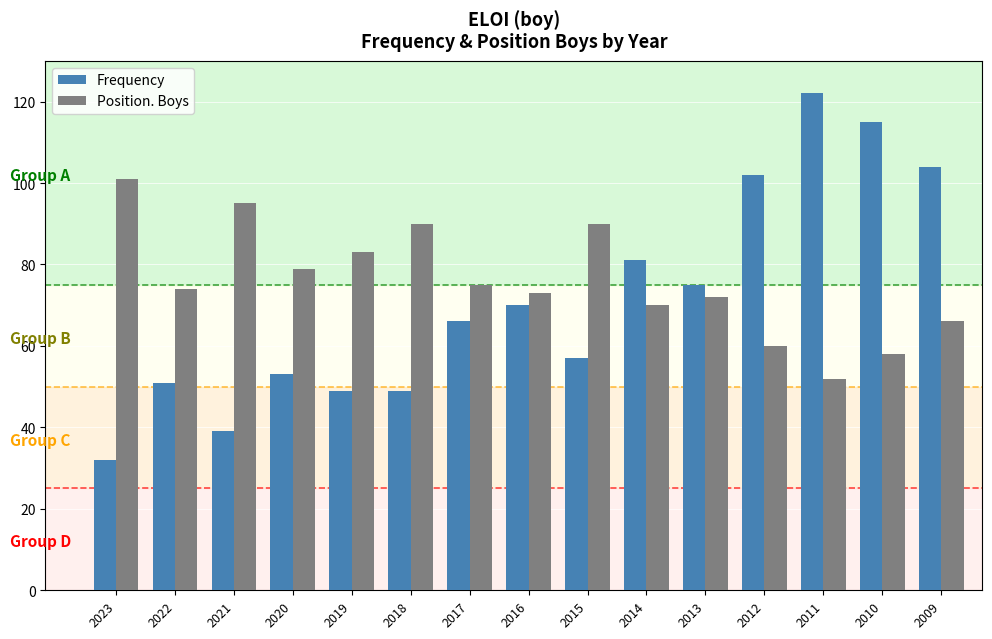

The value of Frequency at 2016 is 70. True or false?

True